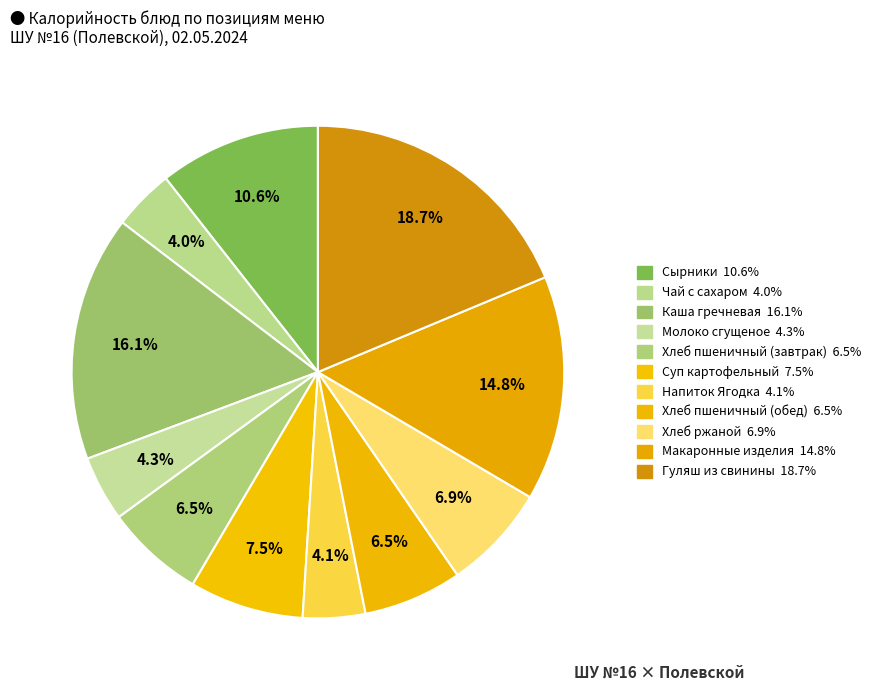

Which slice is the largest?

Гуляш из свинины